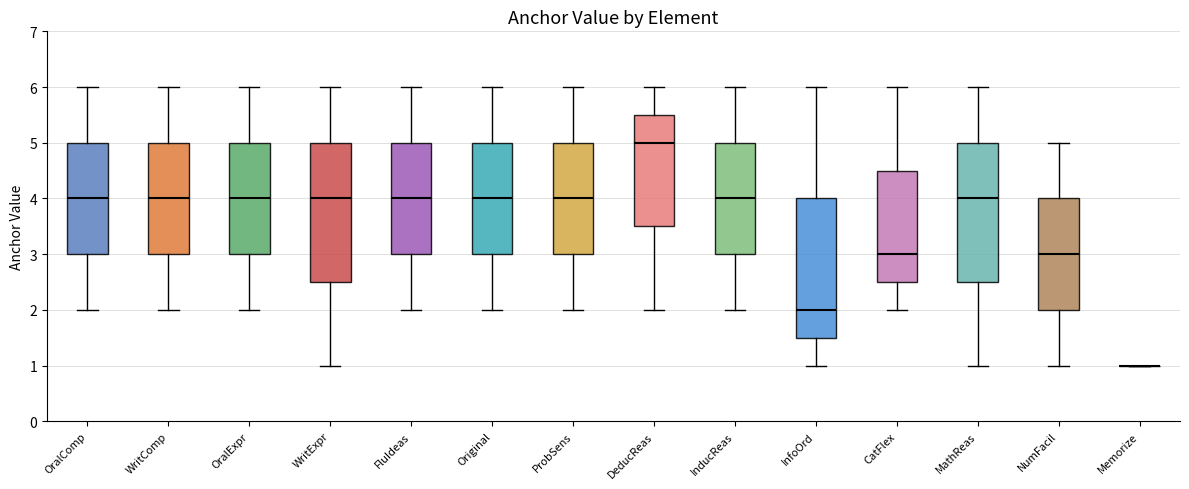

Reading left to right, read every box against the y-axis: the position of its median line, the range the box covers, and the ends of its whiskers. The values are not printed on the chart, so give them approximately, as read against the axis.

OralComp: median 4.0, box 3.0 to 5.0, whiskers 2.0 to 6.0
WritComp: median 4.0, box 3.0 to 5.0, whiskers 2.0 to 6.0
OralExpr: median 4.0, box 3.0 to 5.0, whiskers 2.0 to 6.0
WritExpr: median 4.0, box 2.5 to 5.0, whiskers 1.0 to 6.0
FluIdeas: median 4.0, box 3.0 to 5.0, whiskers 2.0 to 6.0
Original: median 4.0, box 3.0 to 5.0, whiskers 2.0 to 6.0
ProbSens: median 4.0, box 3.0 to 5.0, whiskers 2.0 to 6.0
DeducReas: median 5.0, box 3.5 to 5.5, whiskers 2.0 to 6.0
InducReas: median 4.0, box 3.0 to 5.0, whiskers 2.0 to 6.0
InfoOrd: median 2.0, box 1.5 to 4.0, whiskers 1.0 to 6.0
CatFlex: median 3.0, box 2.5 to 4.5, whiskers 2.0 to 6.0
MathReas: median 4.0, box 2.5 to 5.0, whiskers 1.0 to 6.0
NumFacil: median 3.0, box 2.0 to 4.0, whiskers 1.0 to 5.0
Memorize: box collapsed to a line at 1.0, whiskers 1.0 to 1.0